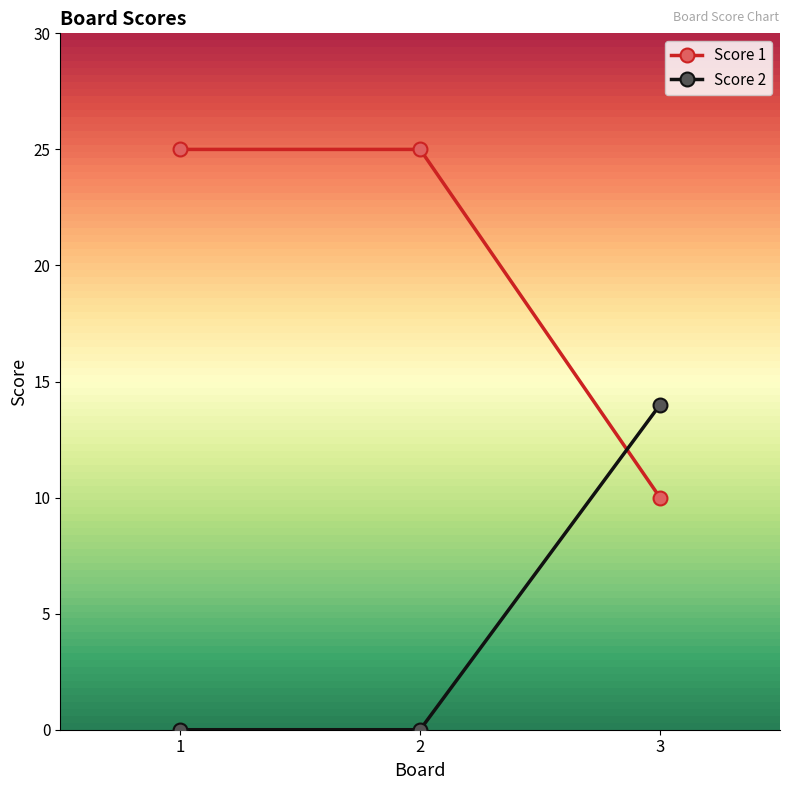

Is the value of Score 1 at 2 greater than the value of Score 2 at 2?

Yes